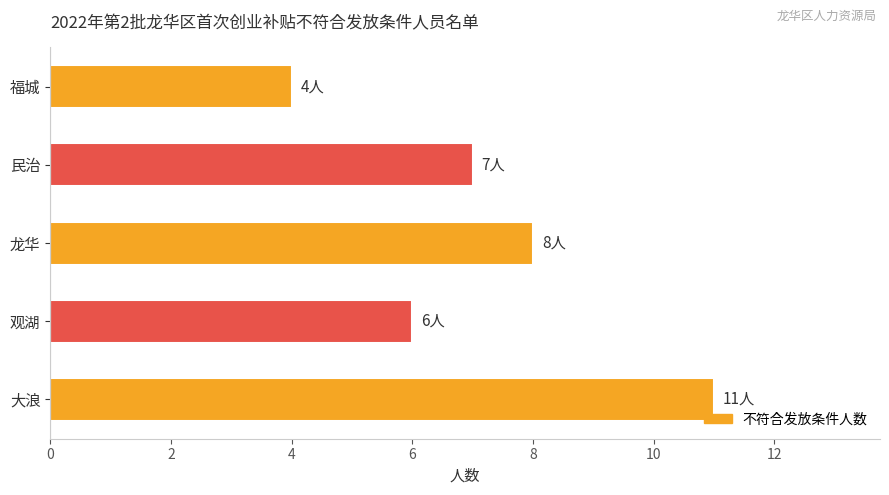

Does the chart contain any negative values?

No